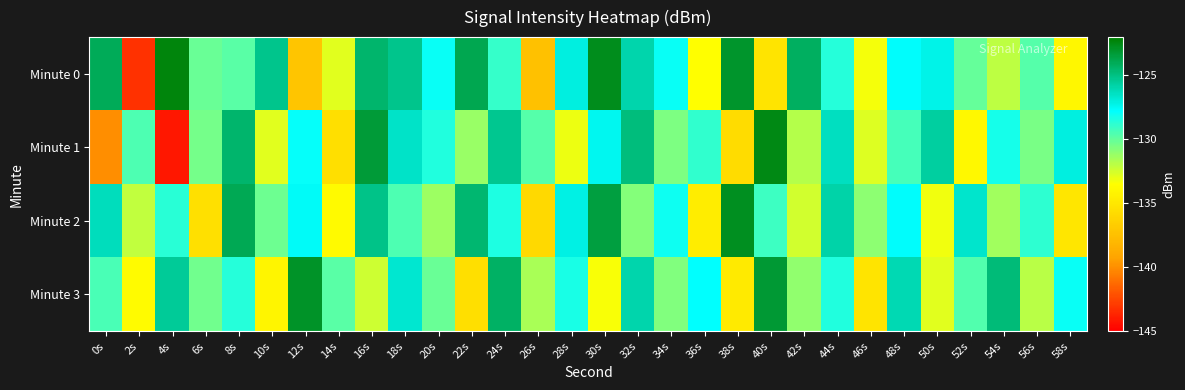

Which series has the largest range (max minus min)?

Minute 1